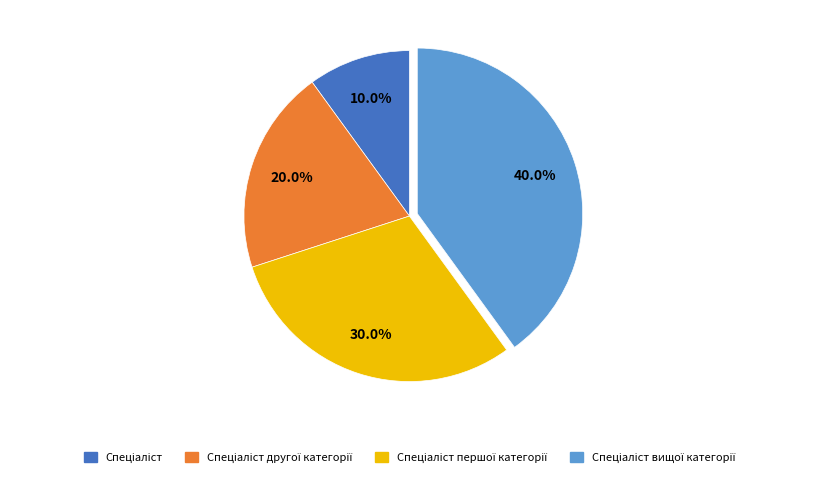

Is there any slice that represents more than half of the pie?

No